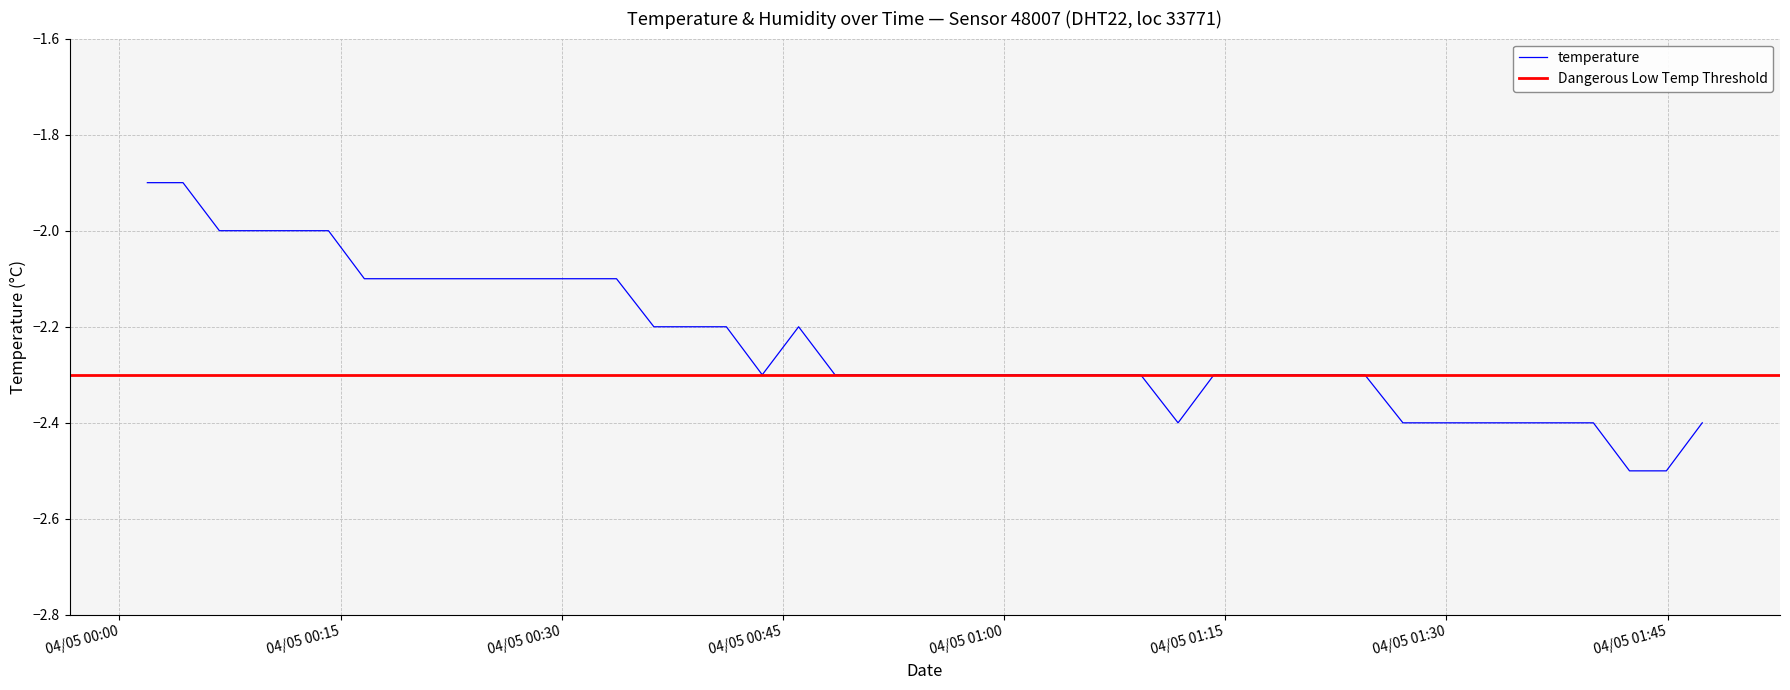

The chart shows a value of -2.0 at 2023-04-05T00:14:11. True or false?

True